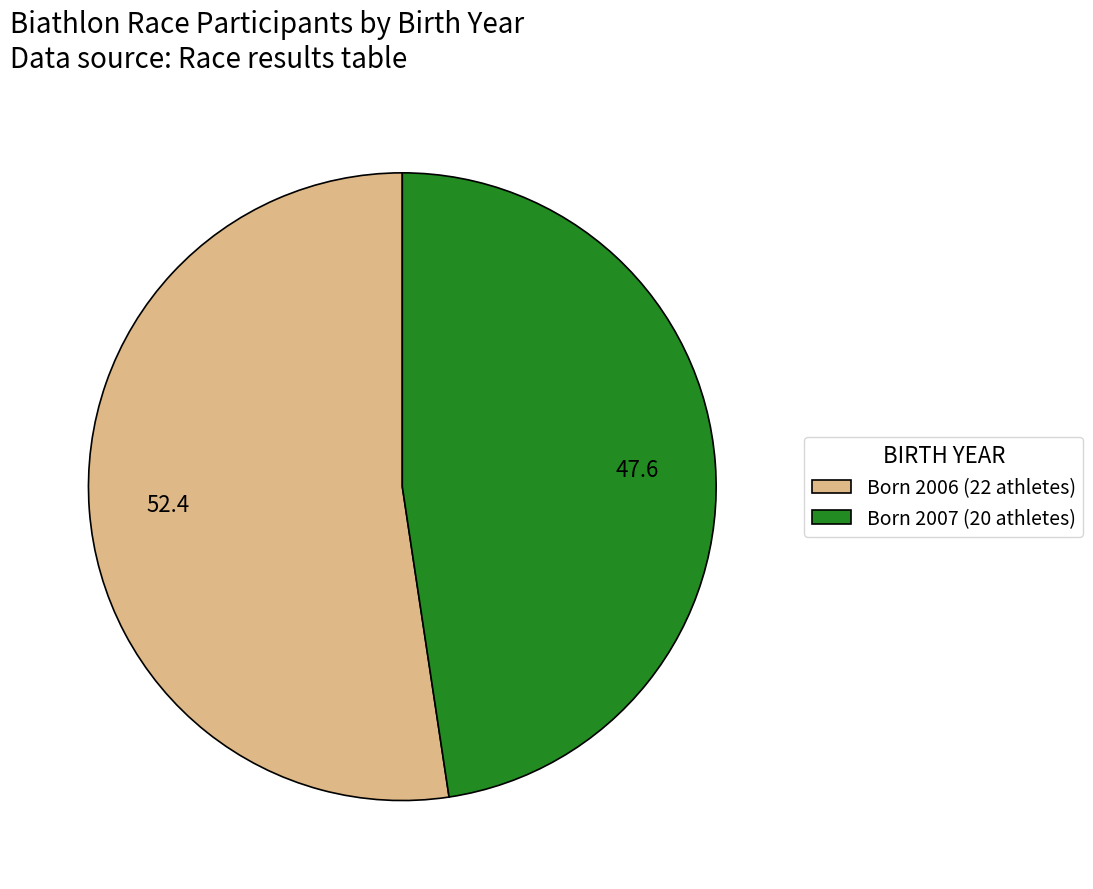

Approximately how many times larger is the value at Born 2006 (22 athletes) compared to Born 2007 (20 athletes)?

1.1